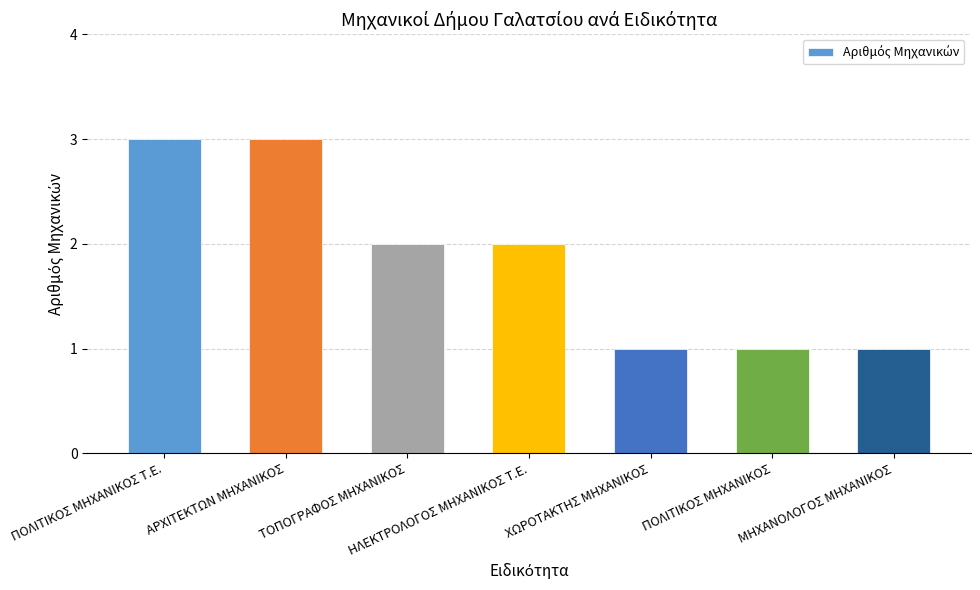

Read the value at ΑΡΧΙΤΕΚΤΩΝ ΜΗΧΑΝΙΚΟΣ.

3